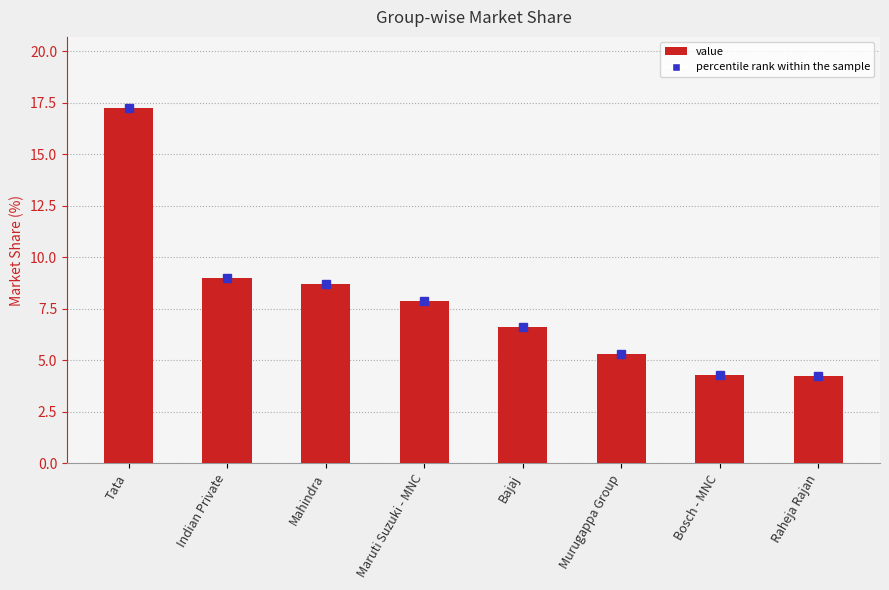

What is the minimum value shown in the chart?

4.2